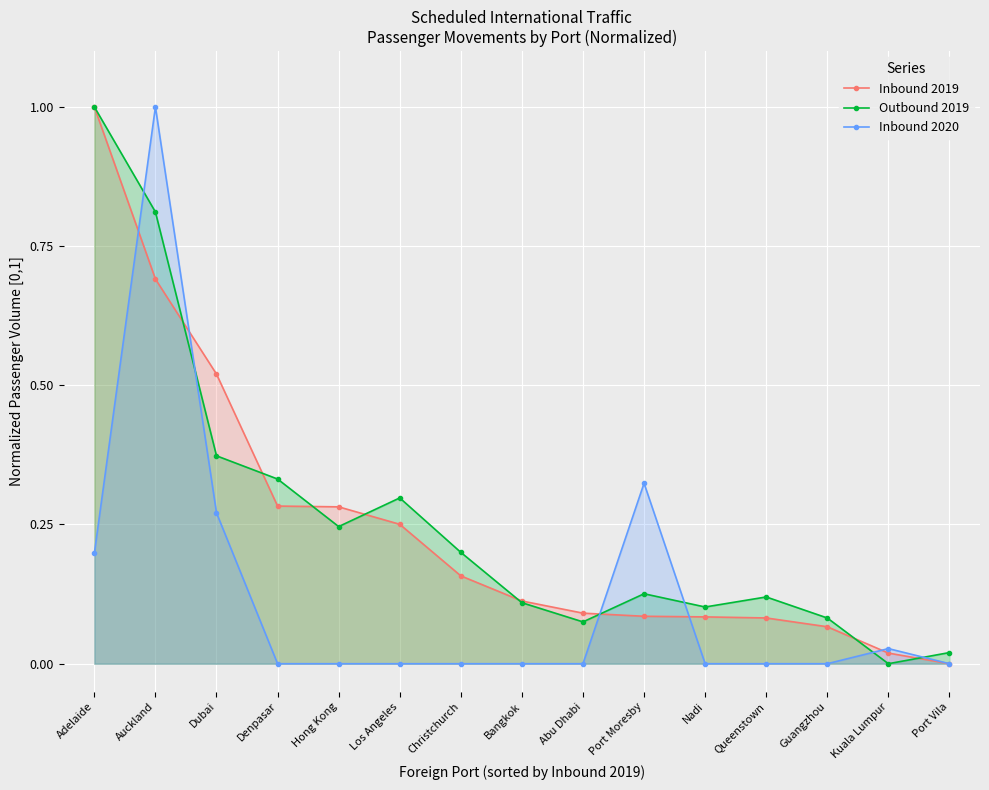

What is the spread (max minus min) of values at Dubai?

0.2